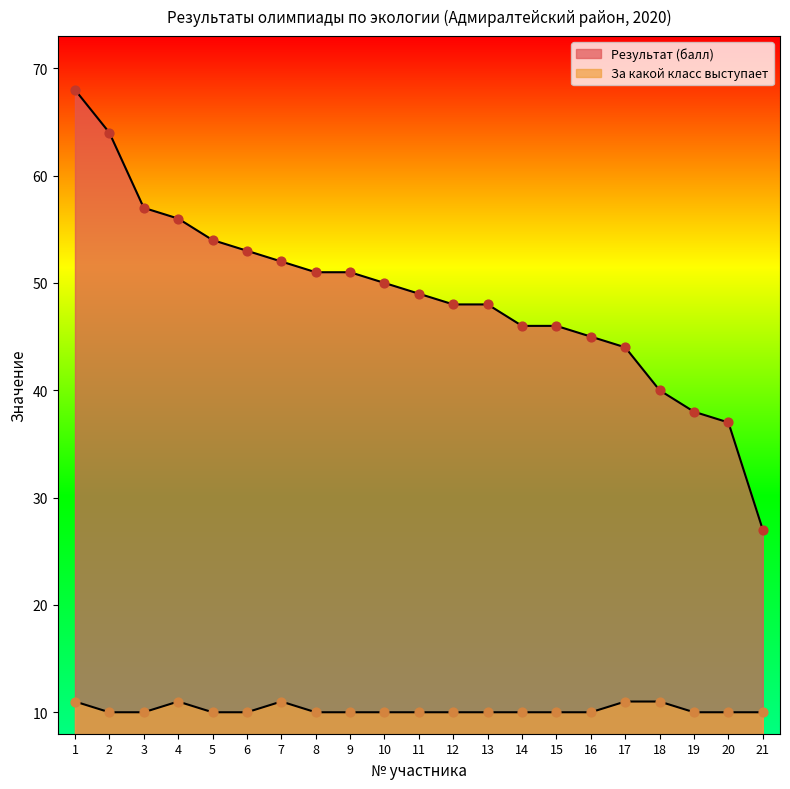

At how many categories does at least one series exceed 14?

21